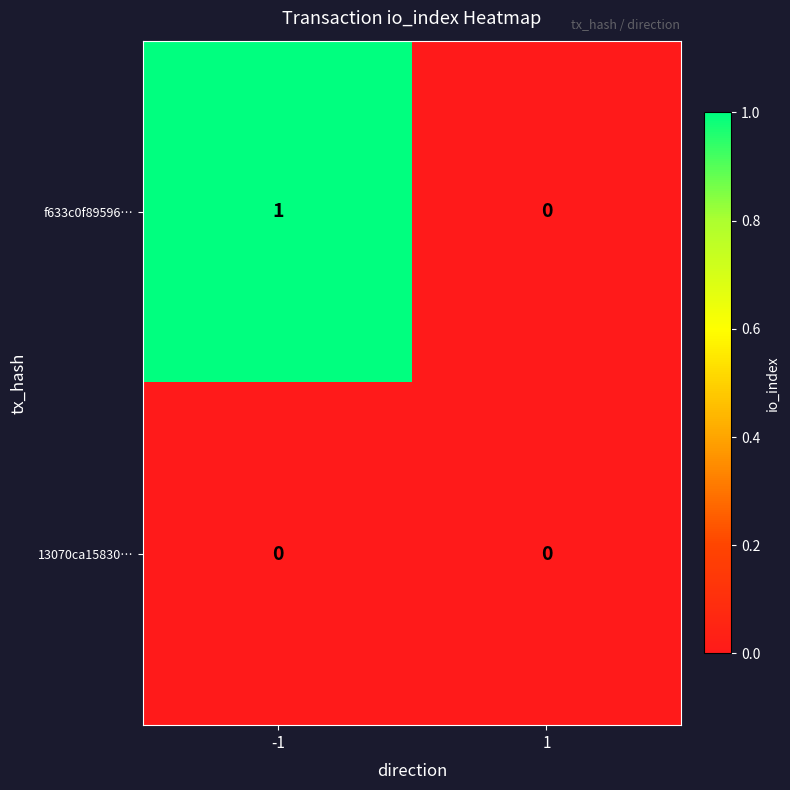

Which series has the largest total across all categories?

f633c0f89596…